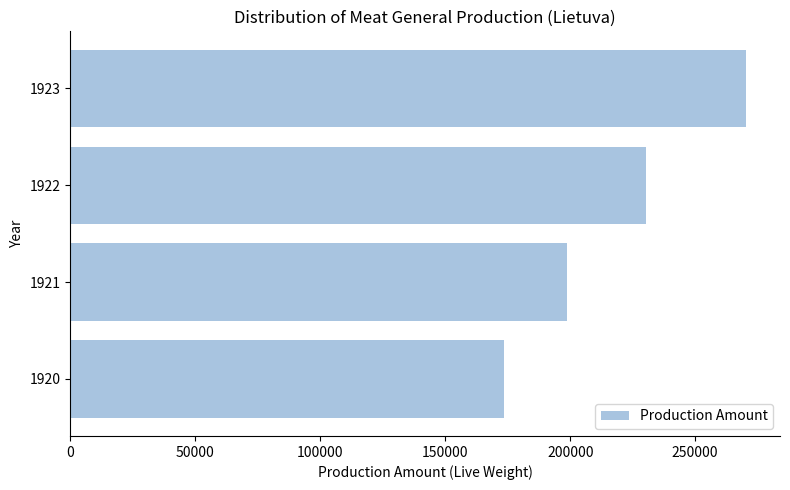

What is the ratio of the value at 1922 to the value at 1920?

1.3